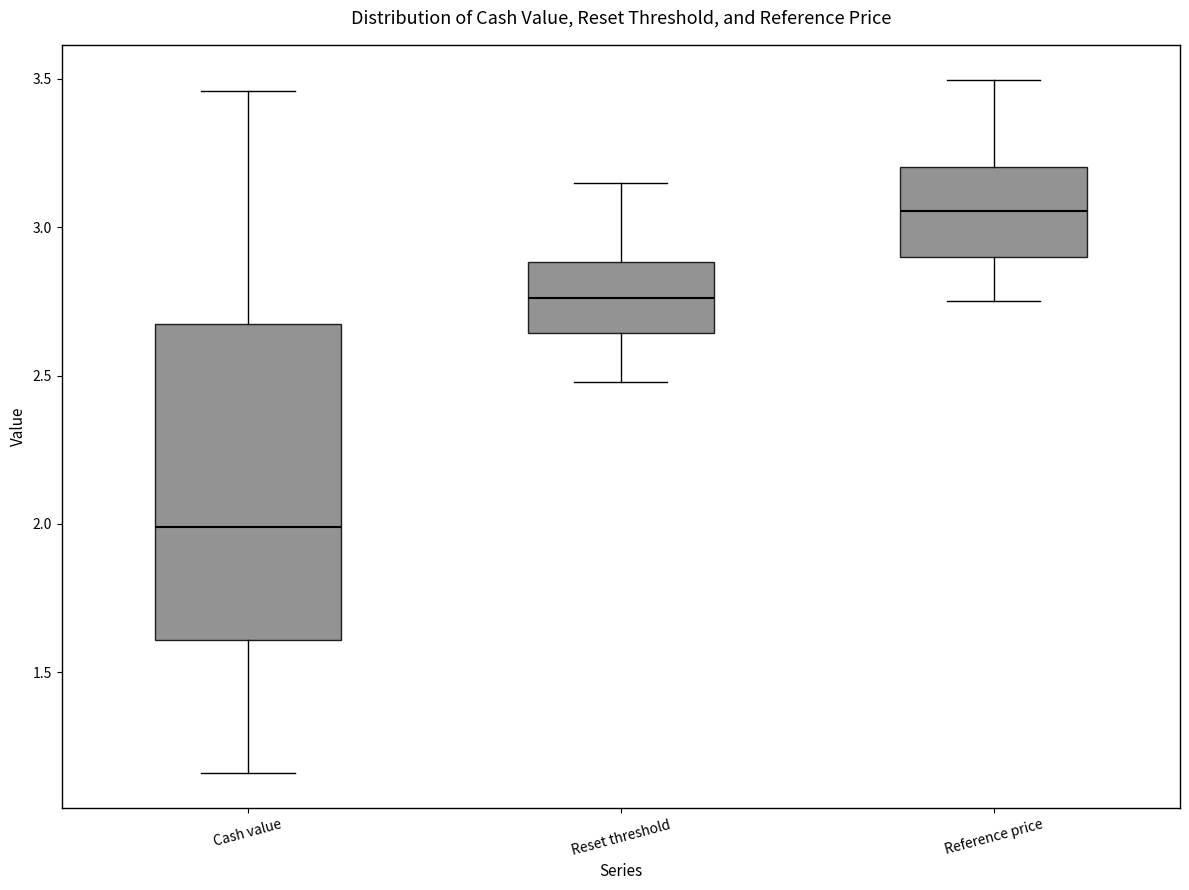

Reading left to right, read every box against the y-axis: the position of its median line, the range the box covers, and the ends of its whiskers. The values are not printed on the chart, so give them approximately, as read against the axis.

Cash value: median 2.00, box 1.60 to 2.70, whiskers 1.15 to 3.45
Reset threshold: median 2.75, box 2.65 to 2.90, whiskers 2.50 to 3.15
Reference price: median 3.05, box 2.90 to 3.20, whiskers 2.75 to 3.50